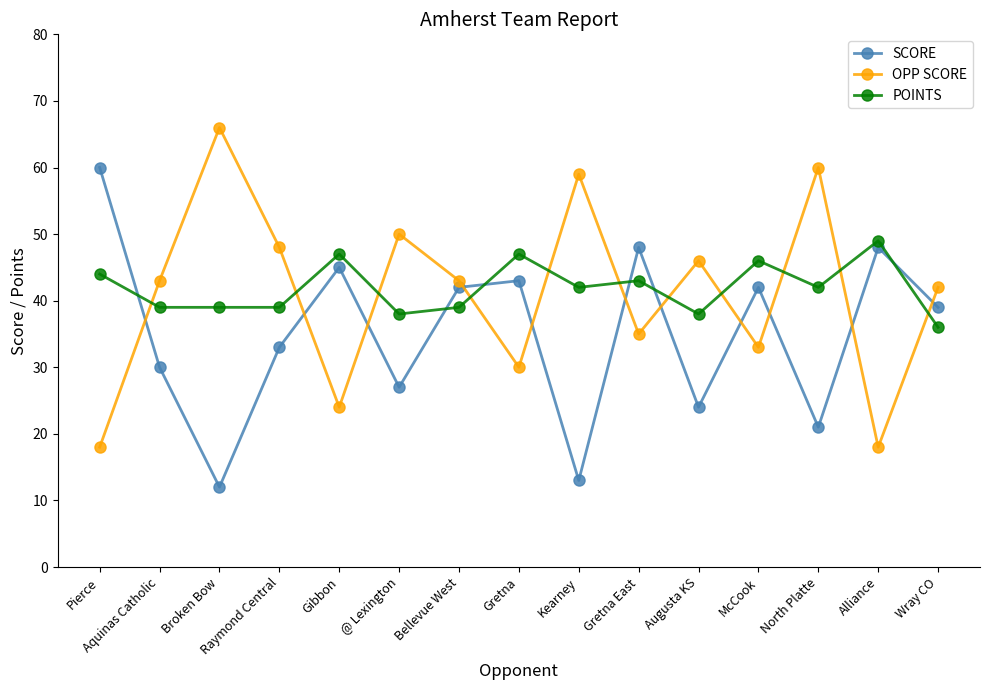

What is the label of the 4th point from the left?

Raymond Central